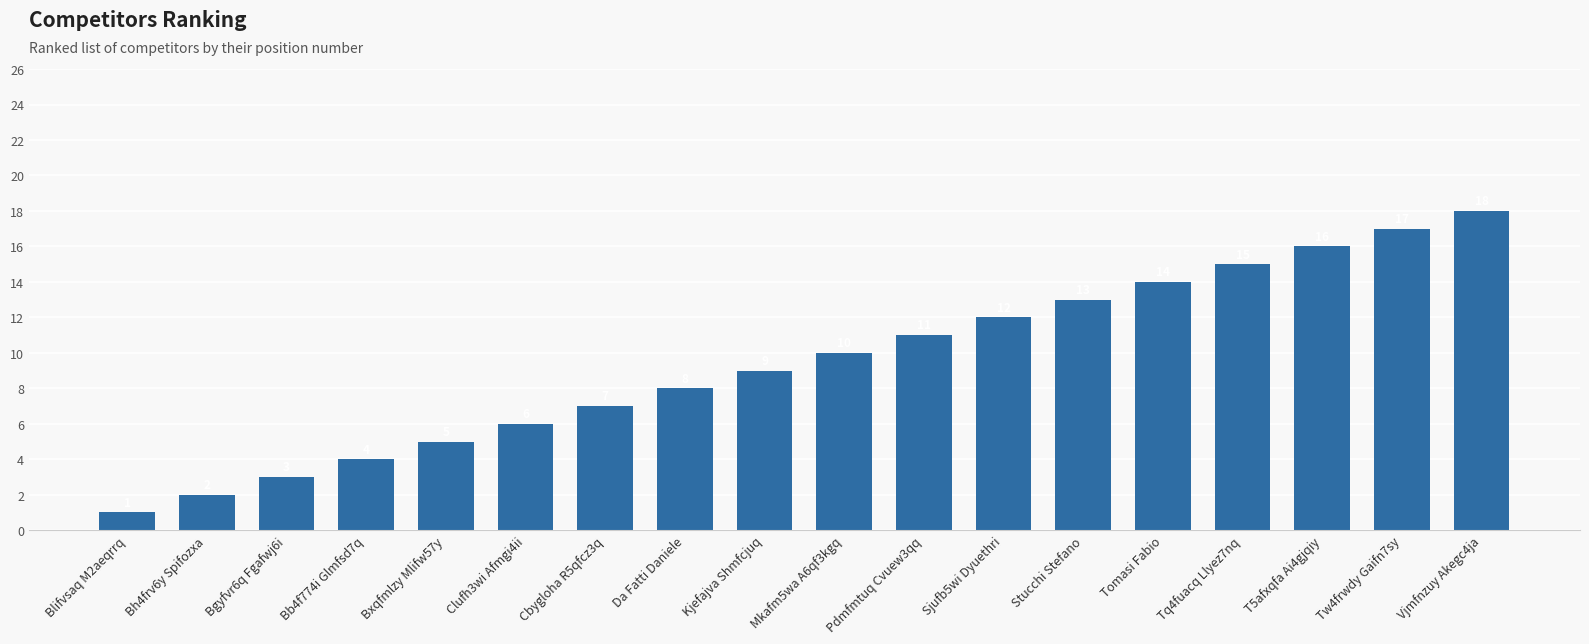

What is the greatest value displayed?

18